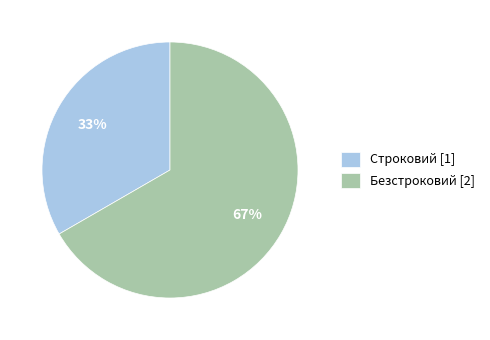

To the nearest percent, what is the combined percentage of Безстроковий and Строковий?

100%